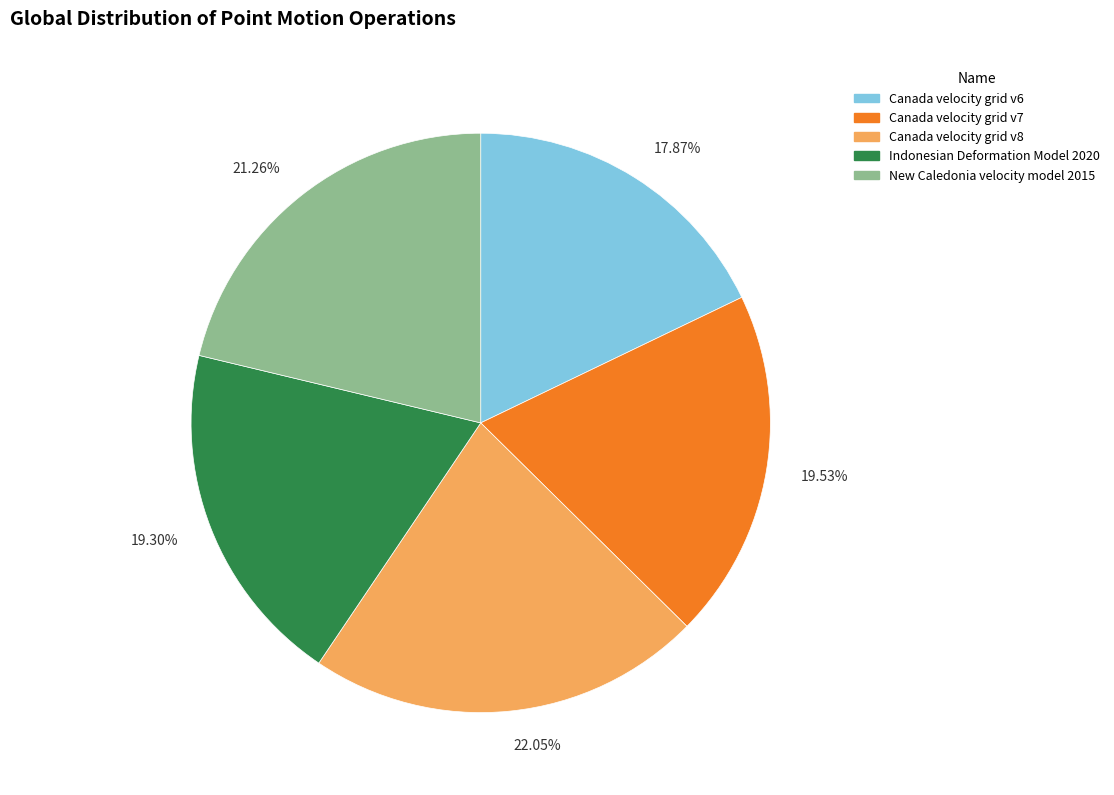

What is the ratio of the value at 19.53% to the value at 21.26%?

0.9